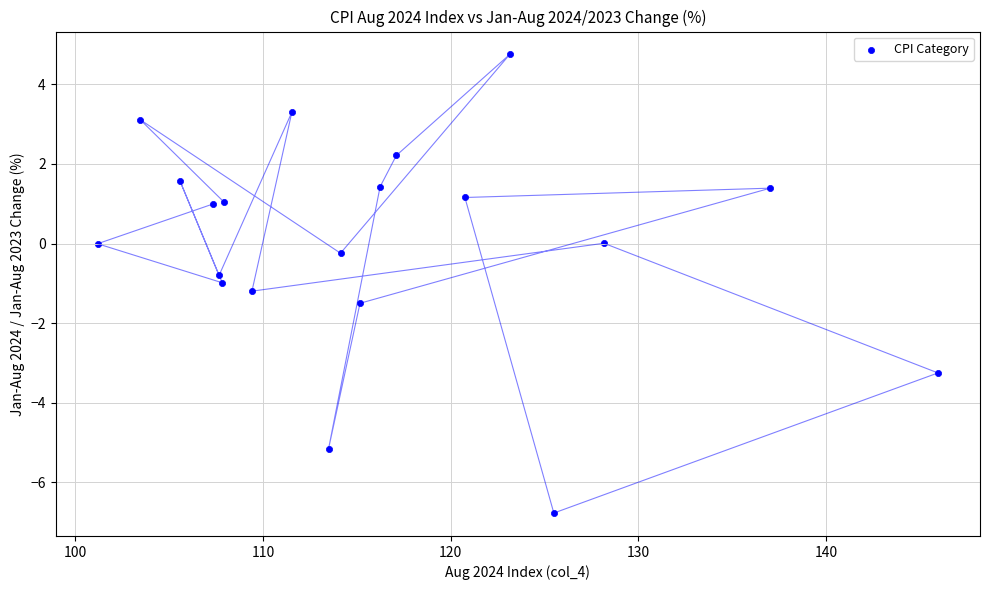

What is the range of Y values (max minus min)?

11.5